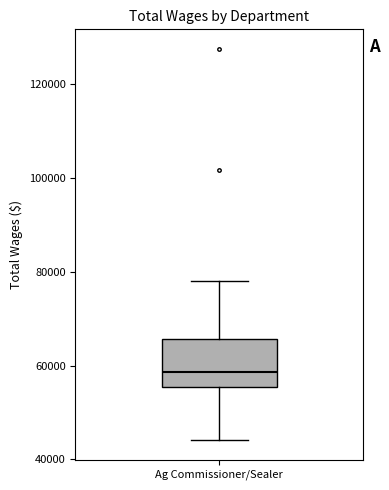

Transcribe this box plot: give where the median line is, the range the box spans, and where the two whiskers end, as read against the y-axis. The values are not printed on the chart, so give them approximately, as read against the axis.

median 58000, box 56000 to 66000, whiskers 44000 to 78000